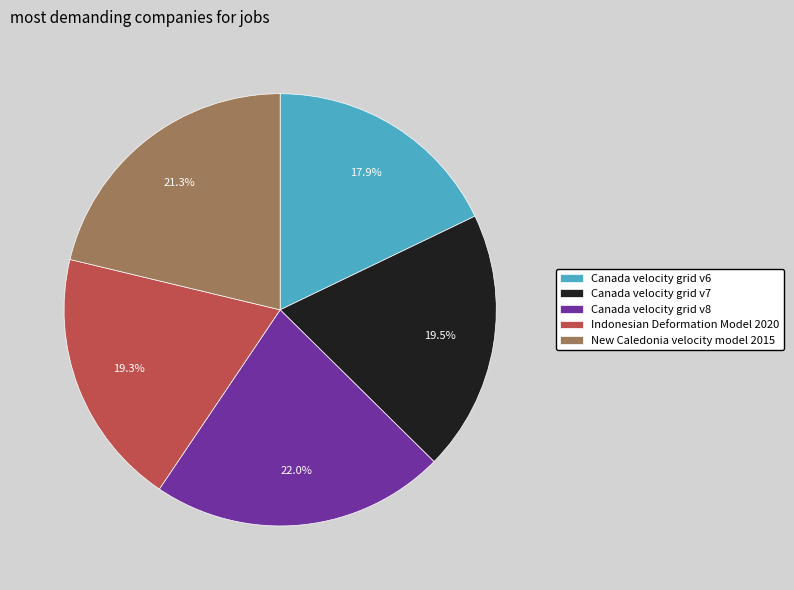

To the nearest percent, what is the combined percentage of Canada velocity grid v6 and Canada velocity grid v8?

40%